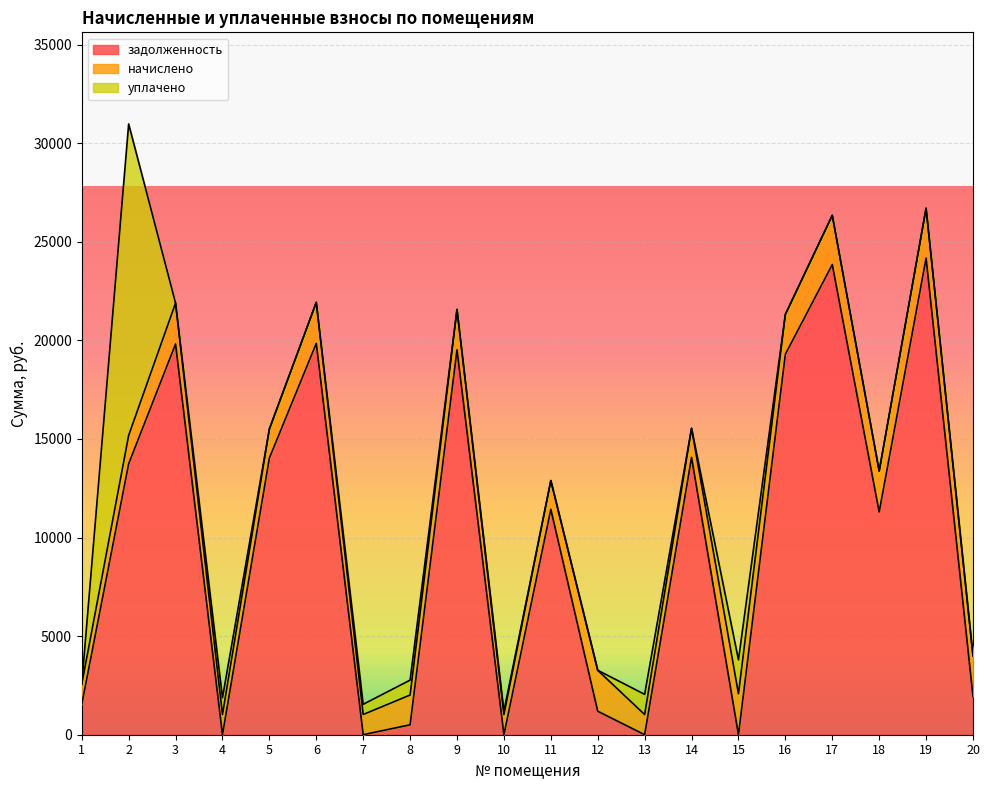

How many categories are shown in the chart?

20